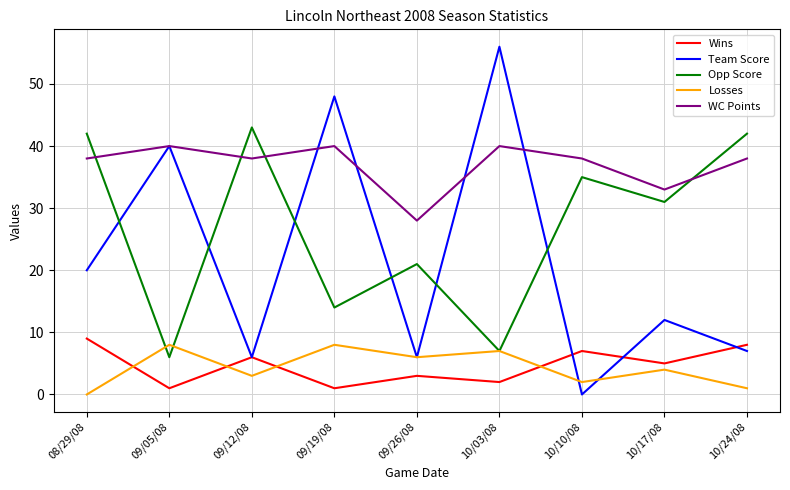

The Losses series shows 4 at 10/17/08. True or false?

True